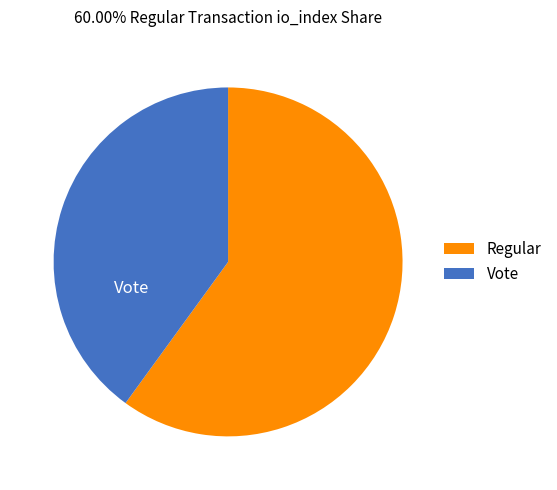

Which category has the biggest portion of the pie?

Regular